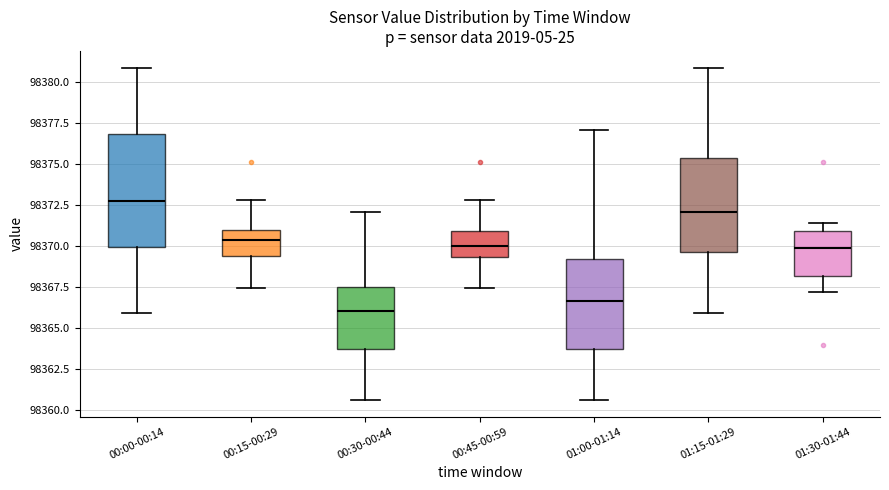

Reading left to right, transcribe this box plot: for each box, give where its median line is, the range the box spans, and where its two whiskers end, as read against the y-axis. The values are not printed on the chart, so give them approximately, as read against the axis.

00:00-00:14: median 98372.5, box 98370.0 to 98377.0, whiskers 98366.0 to 98381.0
00:15-00:29: median 98370.5, box 98369.5 to 98371.0, whiskers 98367.5 to 98373.0
00:30-00:44: median 98366.0, box 98363.5 to 98367.5, whiskers 98360.5 to 98372.0
00:45-00:59: median 98370.0, box 98369.5 to 98371.0, whiskers 98367.5 to 98373.0
01:00-01:14: median 98366.5, box 98363.5 to 98369.0, whiskers 98360.5 to 98377.0
01:15-01:29: median 98372.0, box 98369.5 to 98375.5, whiskers 98366.0 to 98381.0
01:30-01:44: median 98370.0, box 98368.0 to 98371.0, whiskers 98367.0 to 98371.5